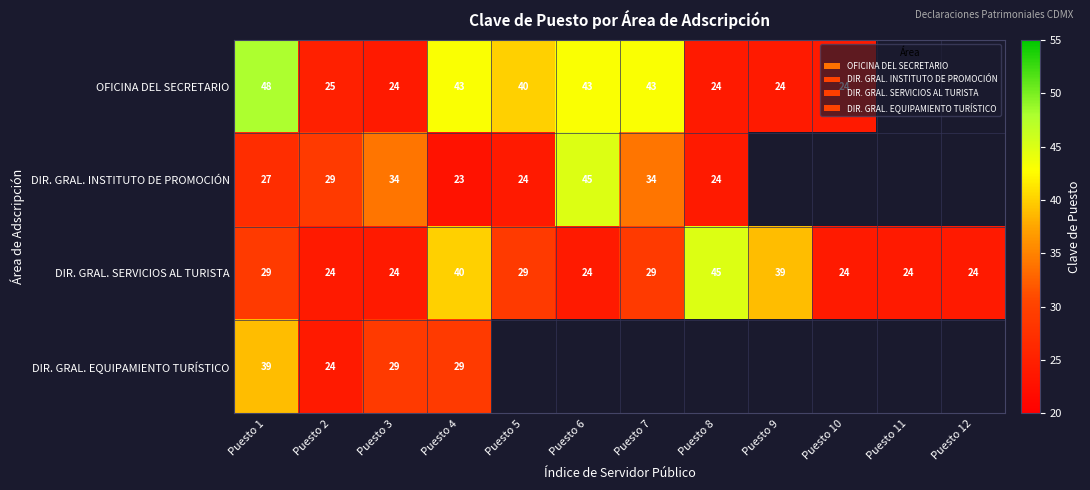

What is the total value across all series at Puesto 4?

135